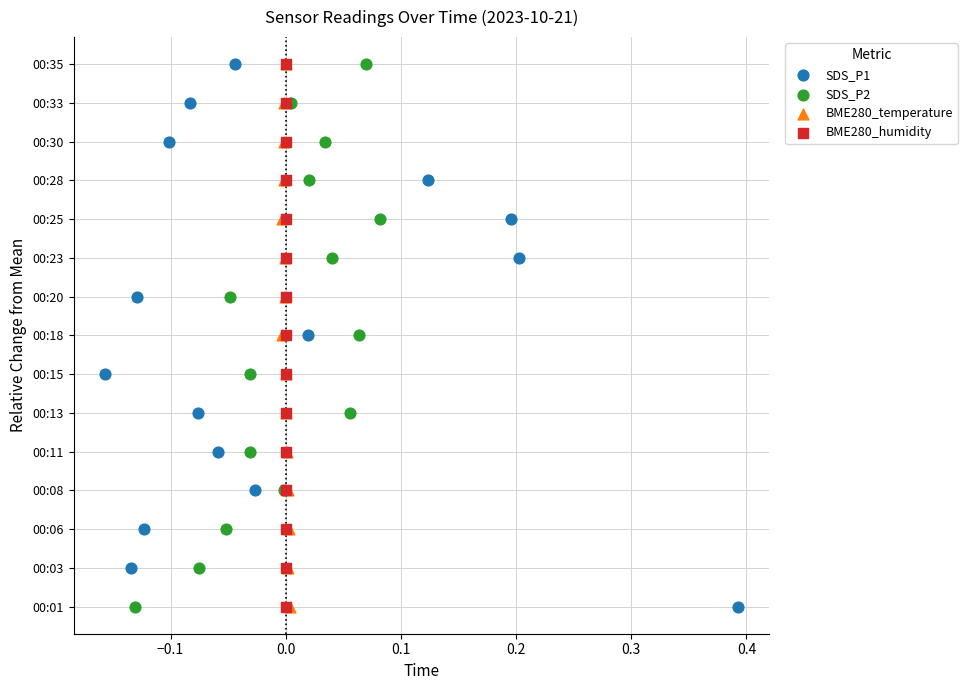

What are all the series names shown in the legend?

SDS_P1, SDS_P2, BME280_temperature, BME280_humidity